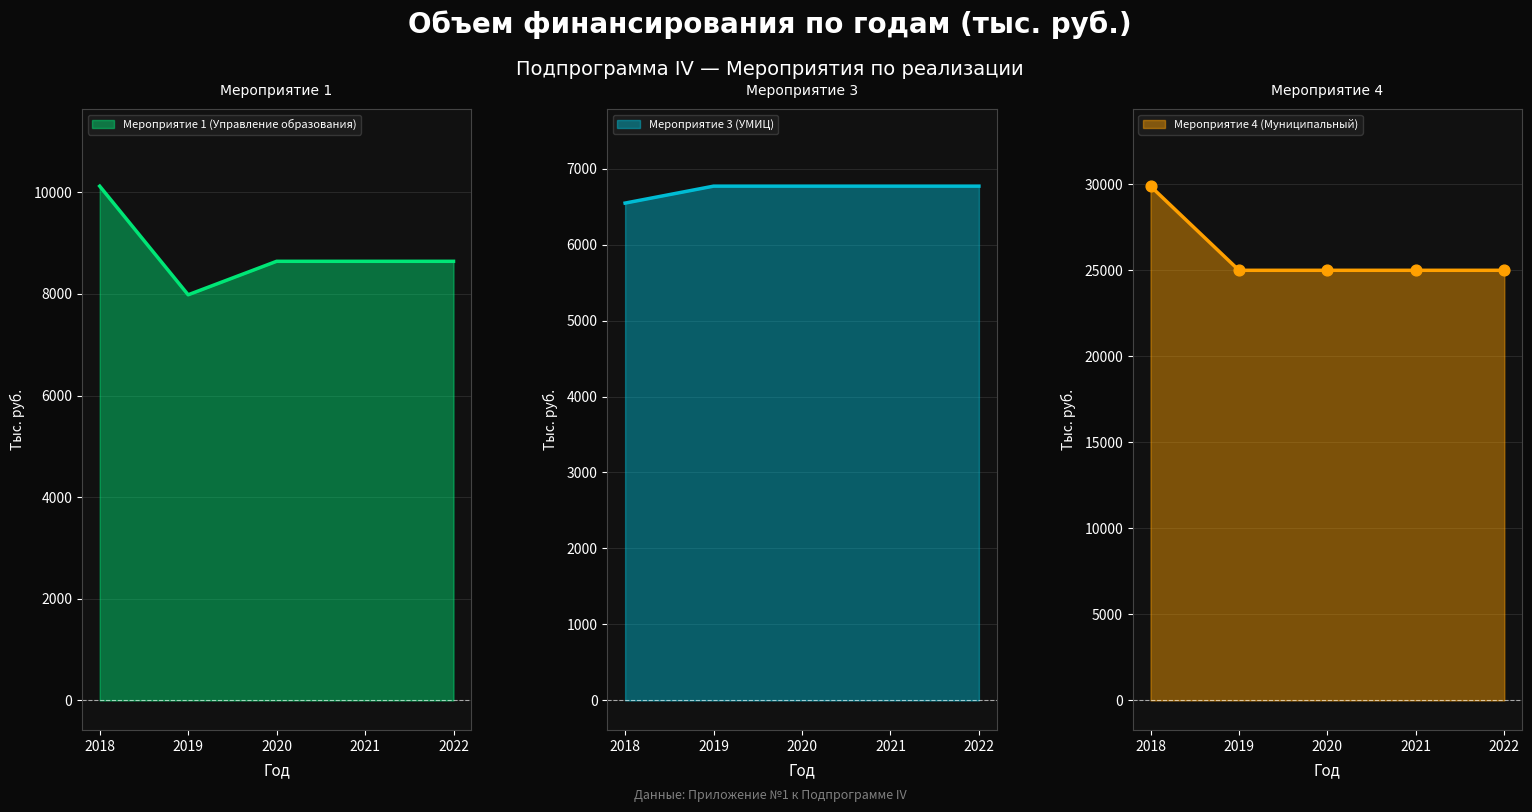

What are all the series names shown in the legend?

Мероприятие 1 (Управление образования), Мероприятие 3 (УМИЦ), Мероприятие 4 (Муниципальный)